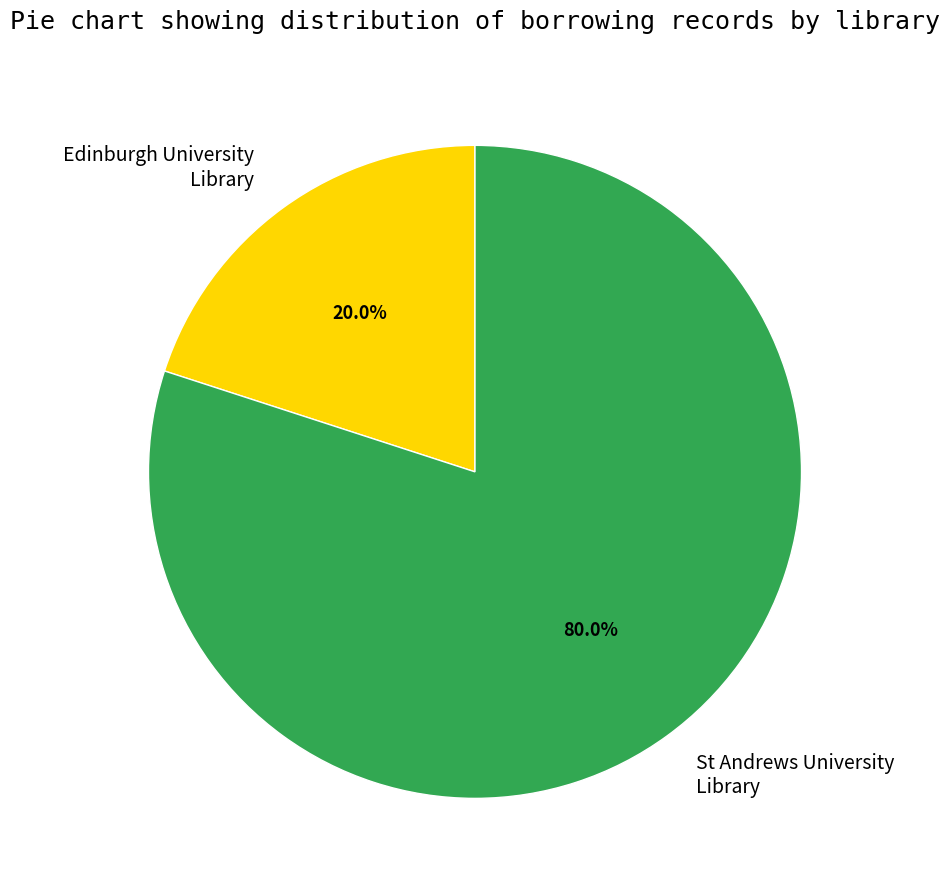

Which category has the smallest portion of the pie?

Edinburgh University Library